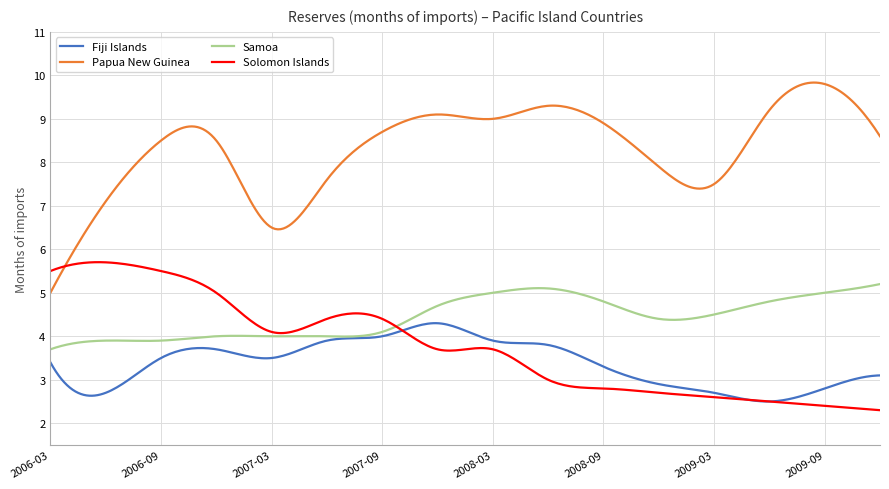

True or false: Samoa and Papua New Guinea intersect in this chart.

False